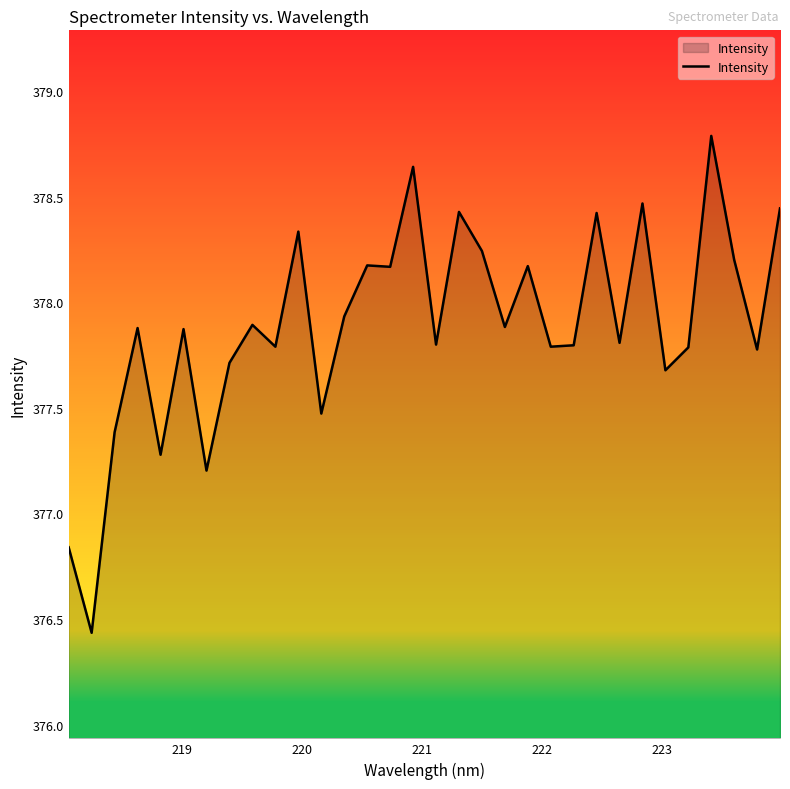

What is the greatest value displayed?

378.8